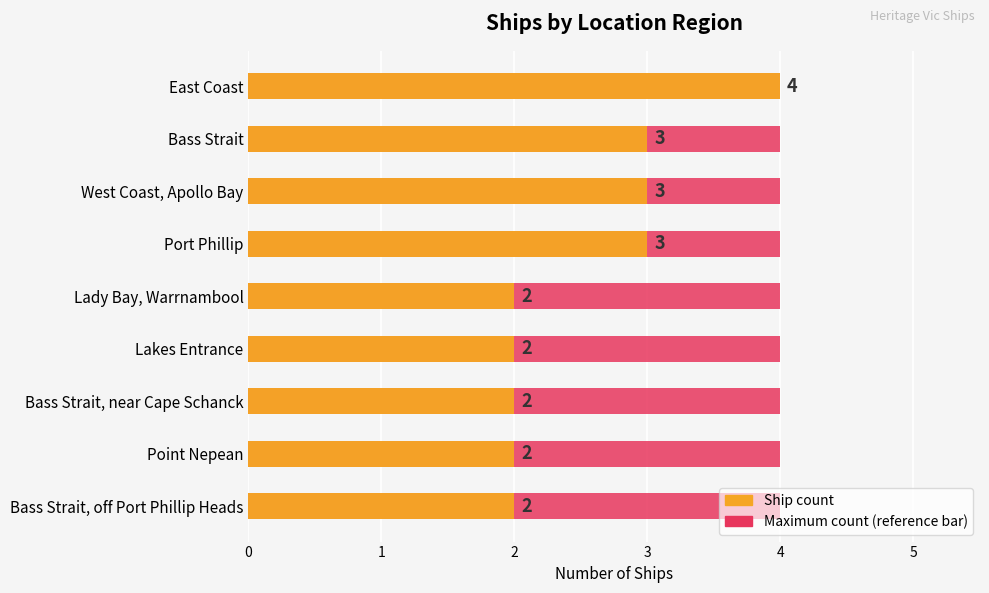

What is the difference between the maximum and minimum values in the Ship count series?

2.0